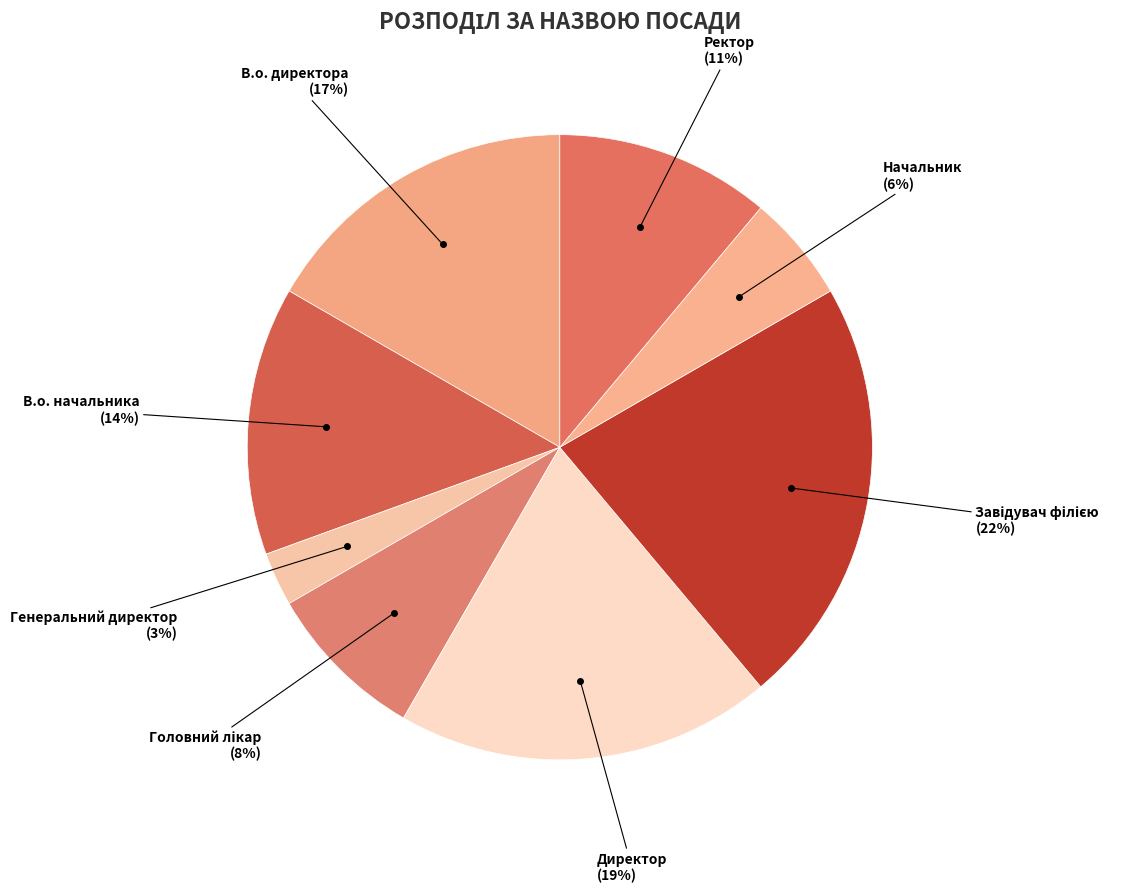

Do Генеральний директор and В.о. директора together represent more than half of the pie?

No